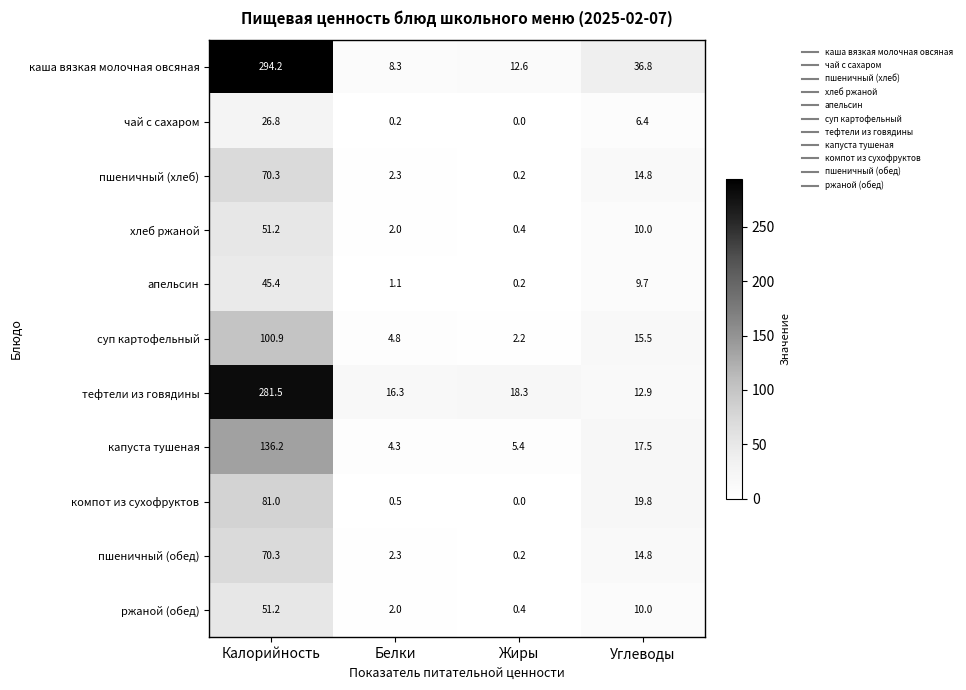

At which label is компот из сухофруктов closest to 40?

Углеводы